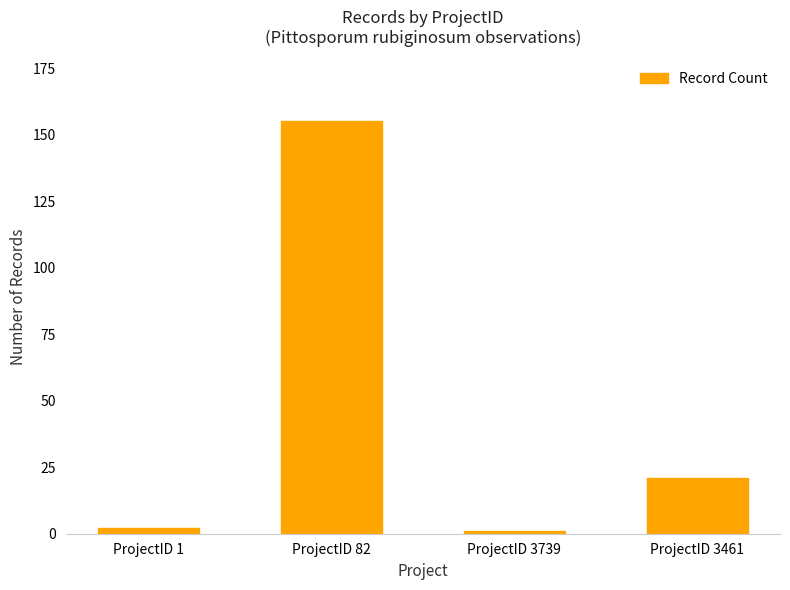

What is the label of the 2nd bar from the left?

ProjectID 82